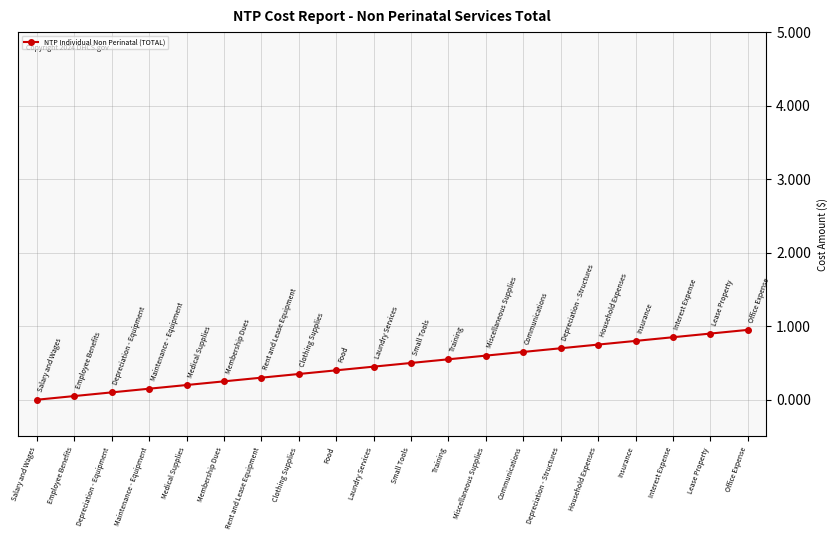

The value at Training is 0.3. True or false?

False